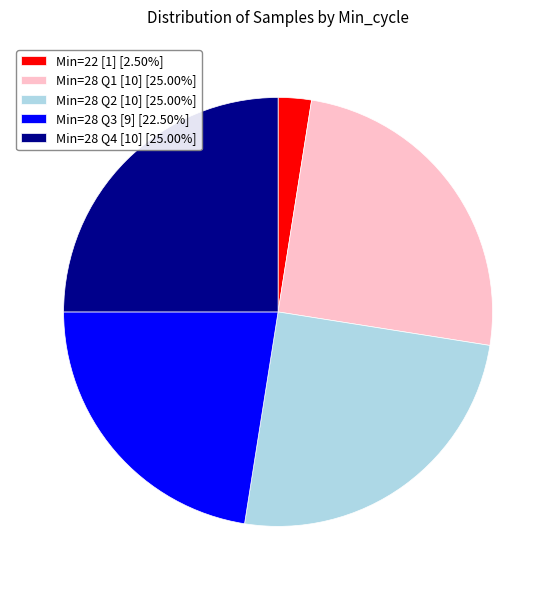

Do Min=28 Q1 [10] [25.00%] and Min=22 [1] [2.50%] together represent more than half of the pie?

No